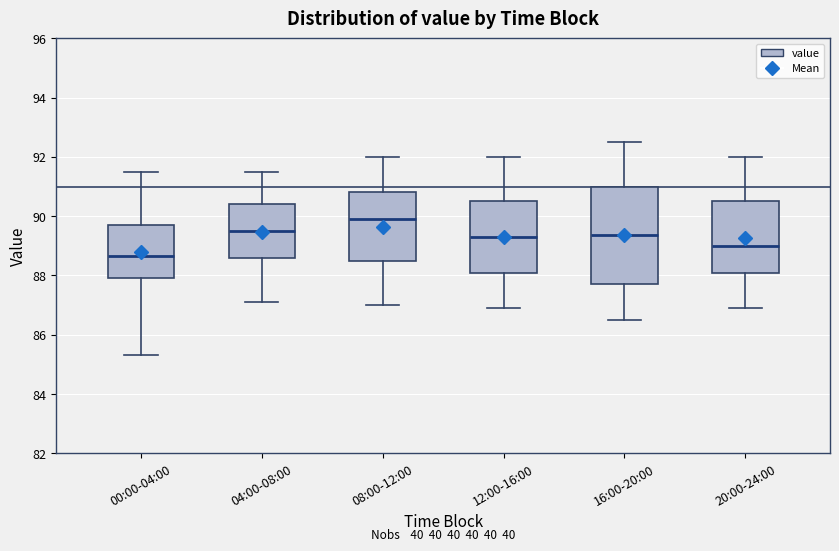

Reading left to right, read every box against the y-axis: the position of its median line, the range the box covers, and the ends of its whiskers. The values are not printed on the chart, so give them approximately, as read against the axis.

00:00-04:00: median 88.6, box 88.0 to 89.8, whiskers 85.4 to 91.6
04:00-08:00: median 89.6, box 88.6 to 90.4, whiskers 87.2 to 91.6
08:00-12:00: median 90.0, box 88.4 to 90.8, whiskers 87.0 to 92.0
12:00-16:00: median 89.4, box 88.2 to 90.6, whiskers 87.0 to 92.0
16:00-20:00: median 89.4, box 87.8 to 91.0, whiskers 86.6 to 92.6
20:00-24:00: median 89.0, box 88.2 to 90.6, whiskers 87.0 to 92.0